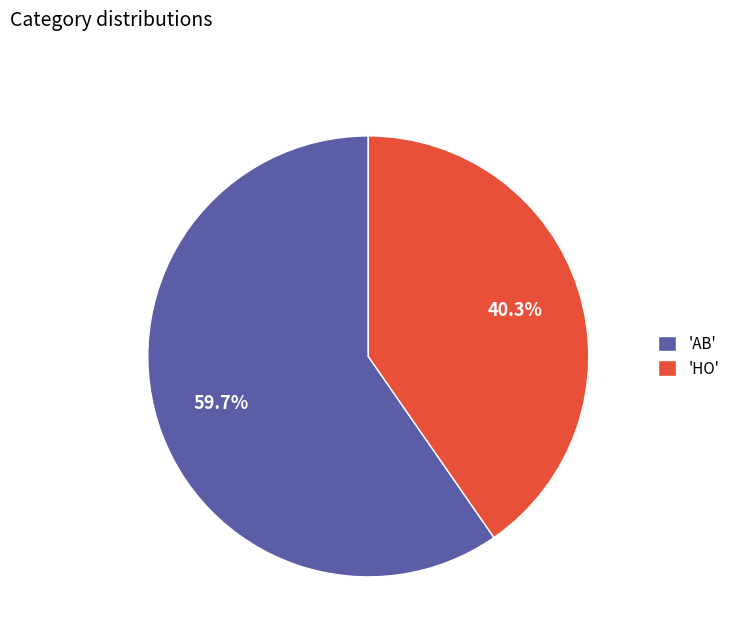

Approximately how many times larger is the value at 'HO' compared to 'AB'?

0.7